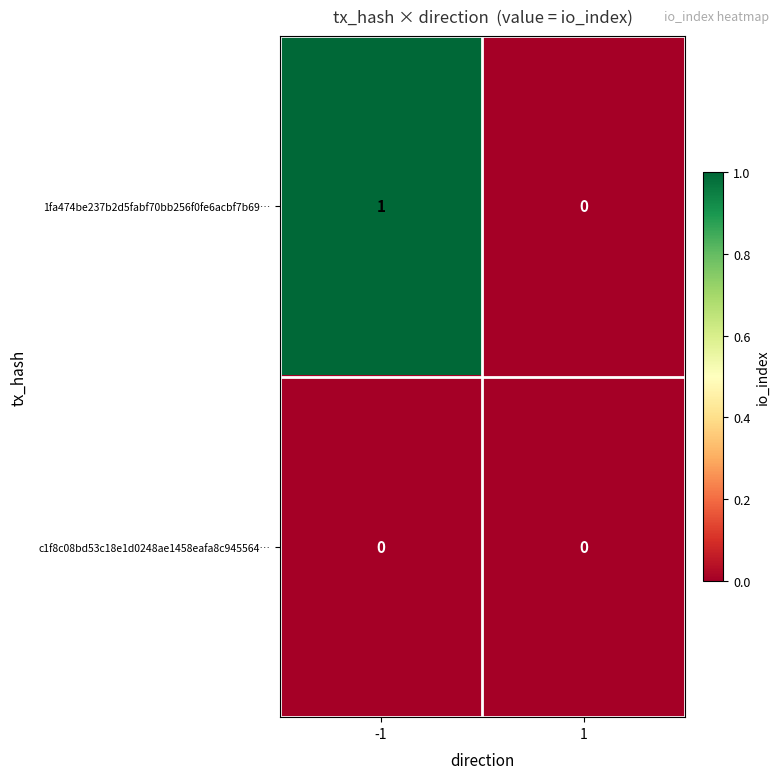

Is it true that c1f8c08bd53c18e1d0248ae1458eafa8c945564… equals 0 at -1?

True